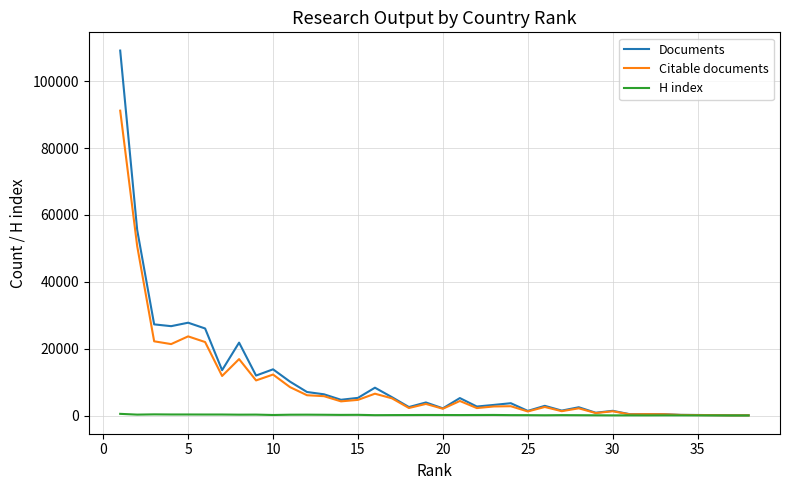

Rank the series by their maximum value, from lowest to highest.

H index, Citable documents, Documents